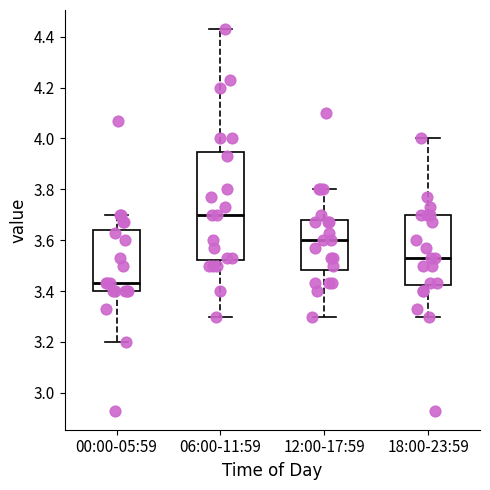

Reading left to right, transcribe this box plot: for each box, give where its median line is, the range the box spans, and where its two whiskers end, as read against the y-axis. The values are not printed on the chart, so give them approximately, as read against the axis.

00:00-05:59: median 3.44, box 3.40 to 3.64, whiskers 3.20 to 3.70
06:00-11:59: median 3.70, box 3.52 to 3.94, whiskers 3.30 to 4.44
12:00-17:59: median 3.60, box 3.48 to 3.68, whiskers 3.30 to 3.80
18:00-23:59: median 3.54, box 3.42 to 3.70, whiskers 3.30 to 4.00